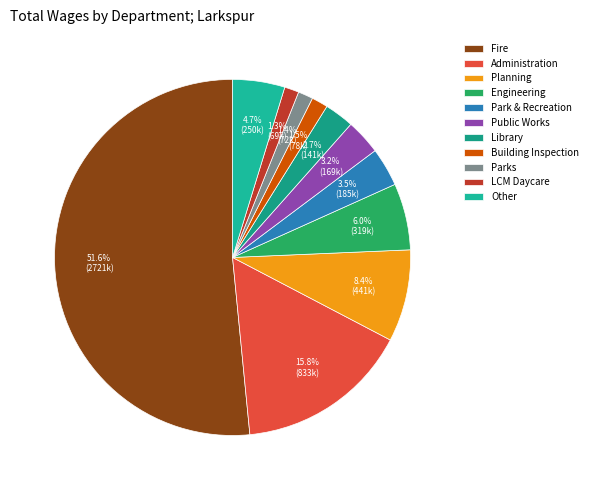

Which slice is the largest?

Fire